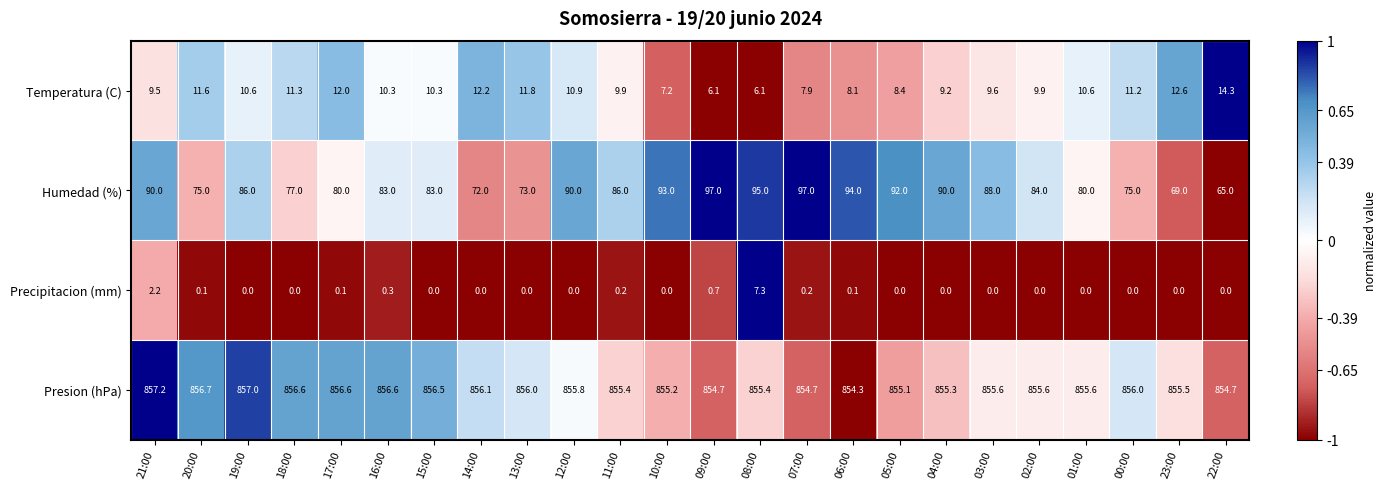

Is it true that Precipitacion (mm) equals 10.8 at 08:00?

False